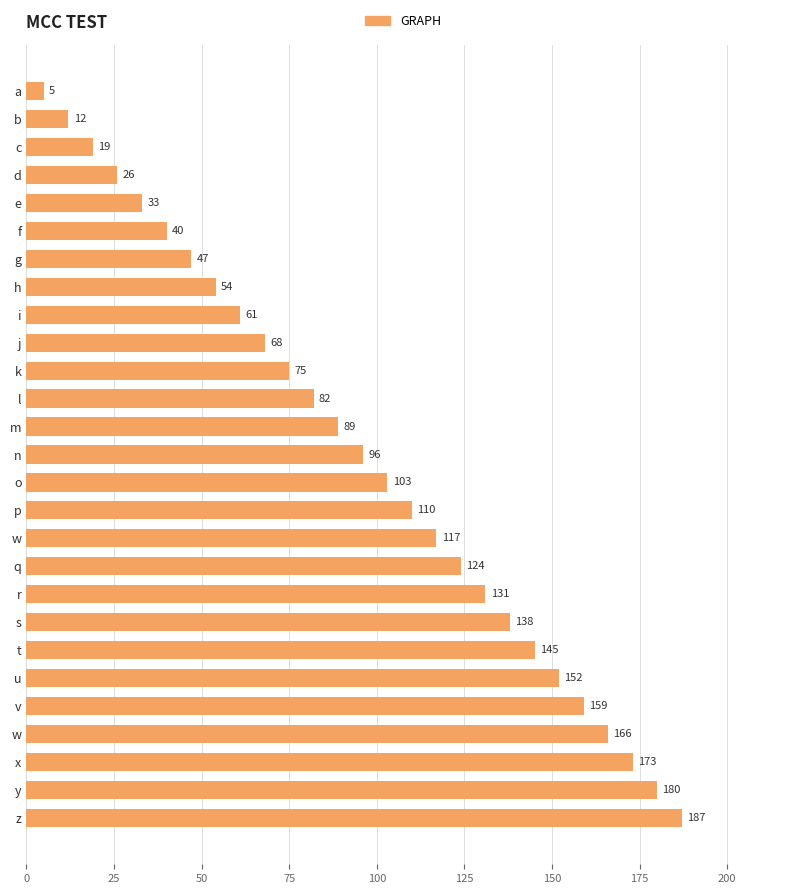

At which category does the chart reach its peak across all series?

z